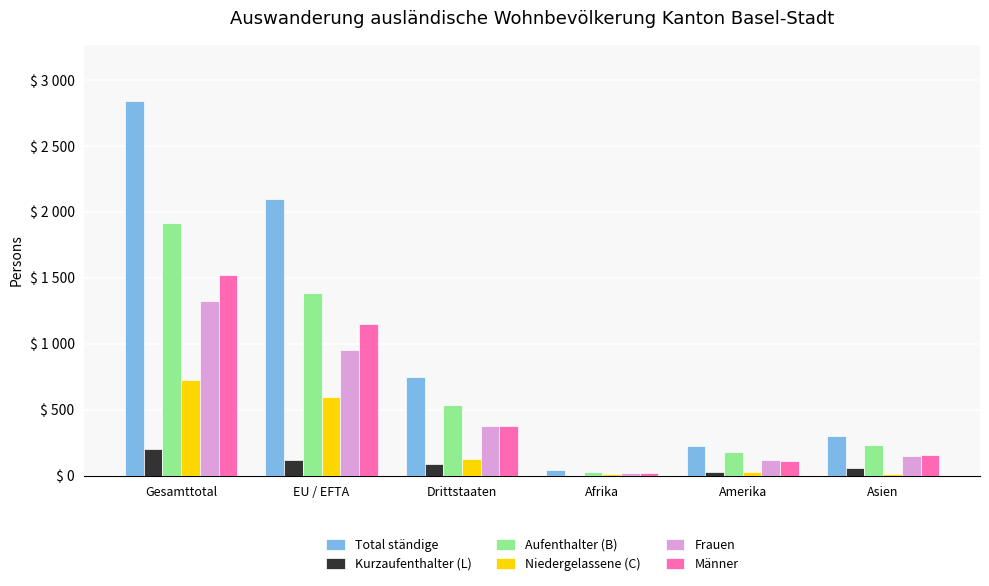

What is the lowest value of the Frauen series?

19